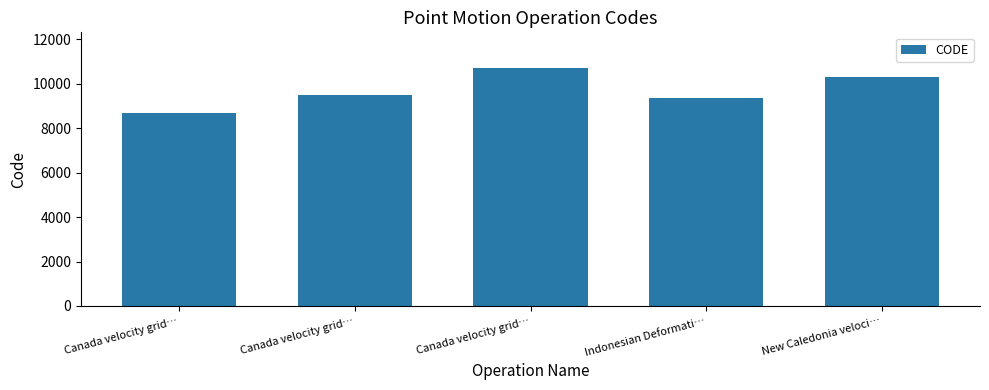

What is the sum of the values at New Caledonia veloci… and Indonesian Deformati…?

19698